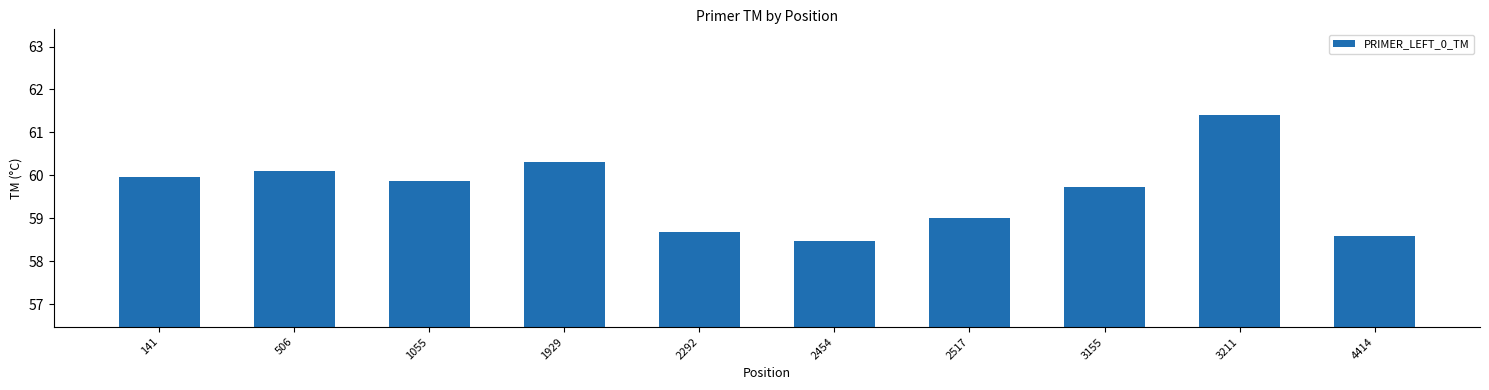

Are the bars grouped side by side (vs. stacked)?

No